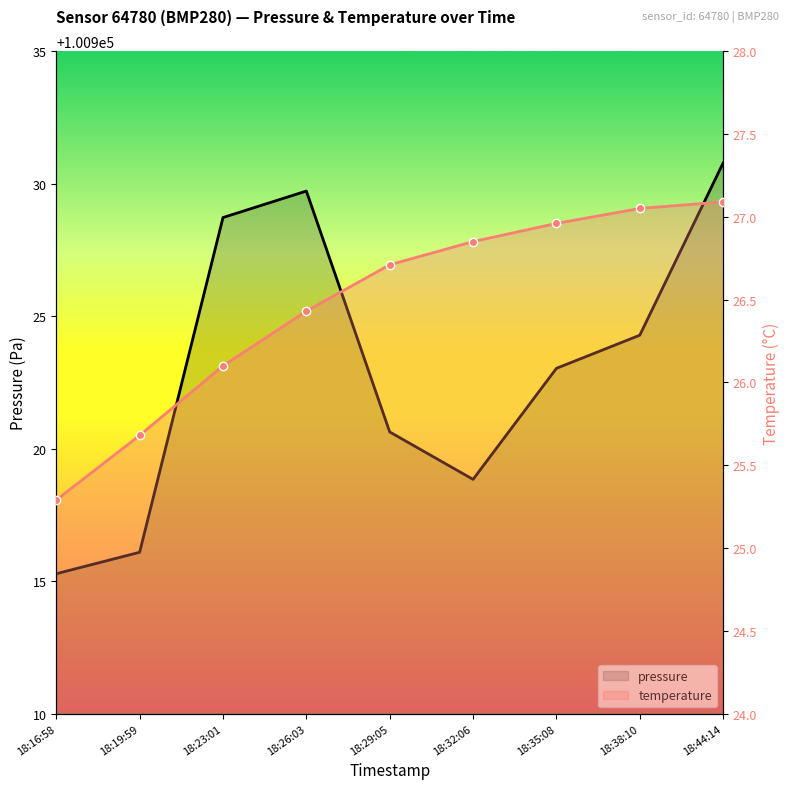

What position from the left is 18:16:58?

1